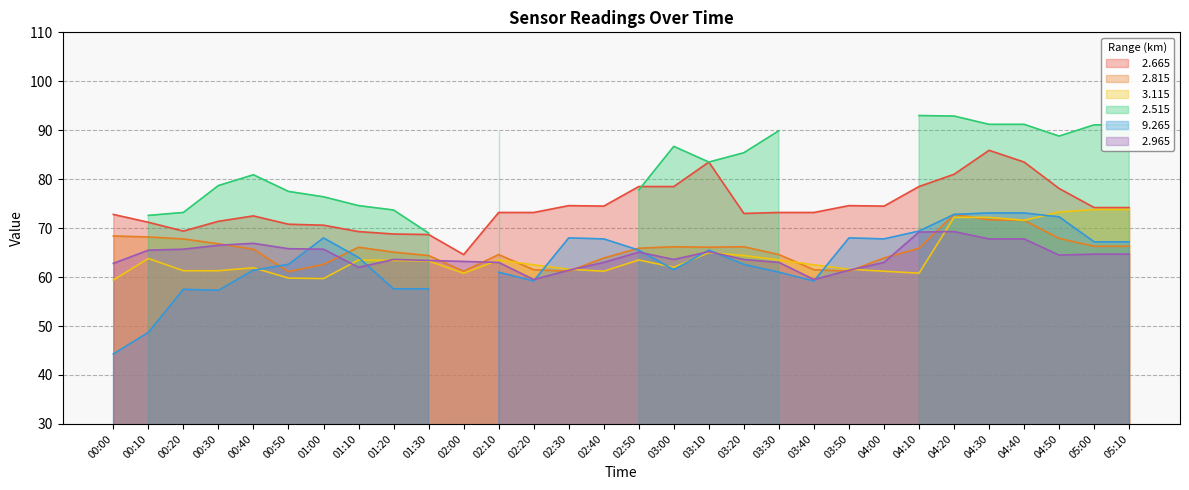

How many values in the   2.665 series are below 73?

11